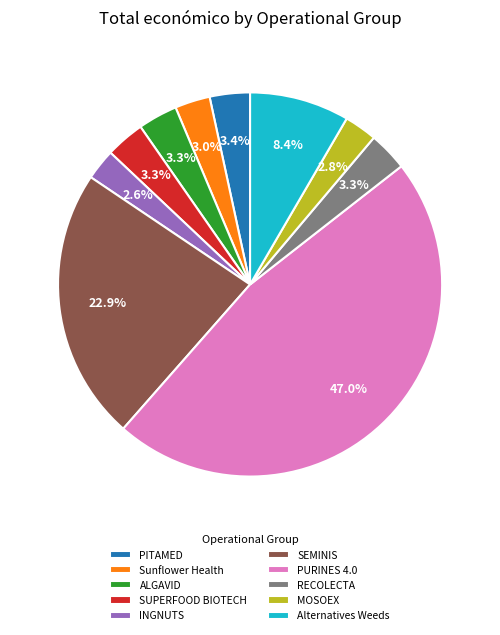

Does SEMINIS account for over 50% of the chart?

No